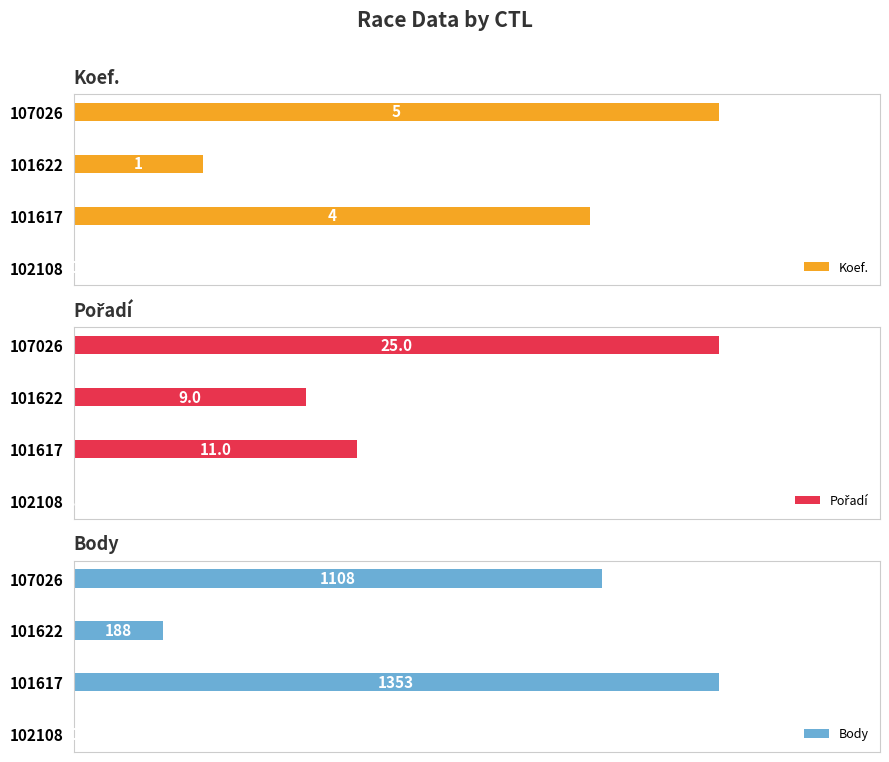

What is the difference between the Koef. values at 101617 and 107026?

1